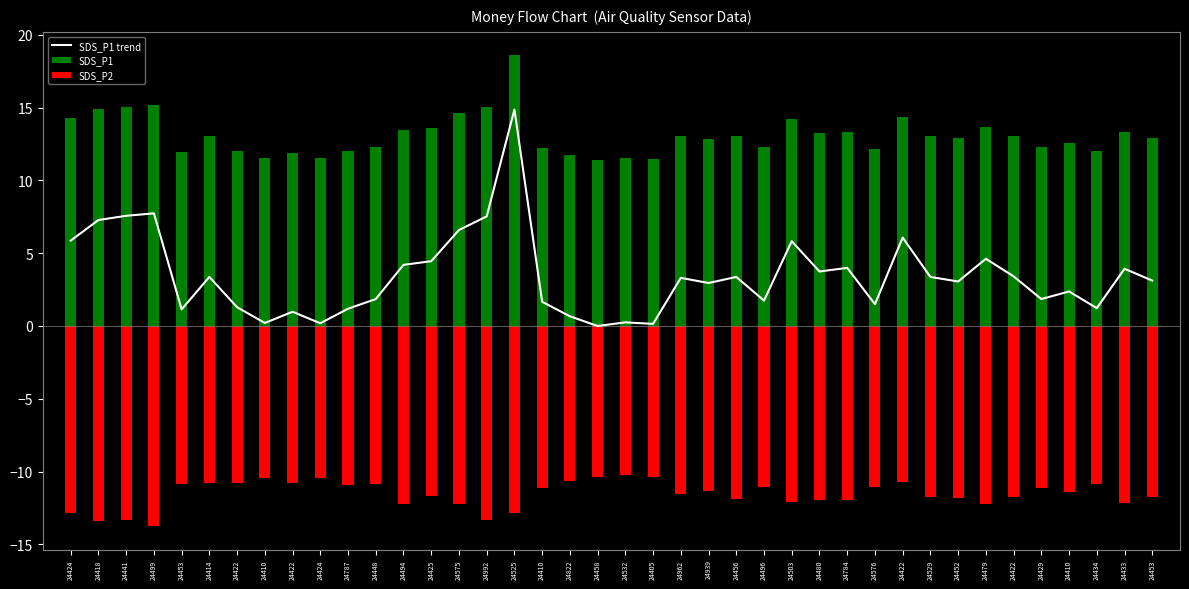

Which series has the largest total across all categories?

SDS_P1